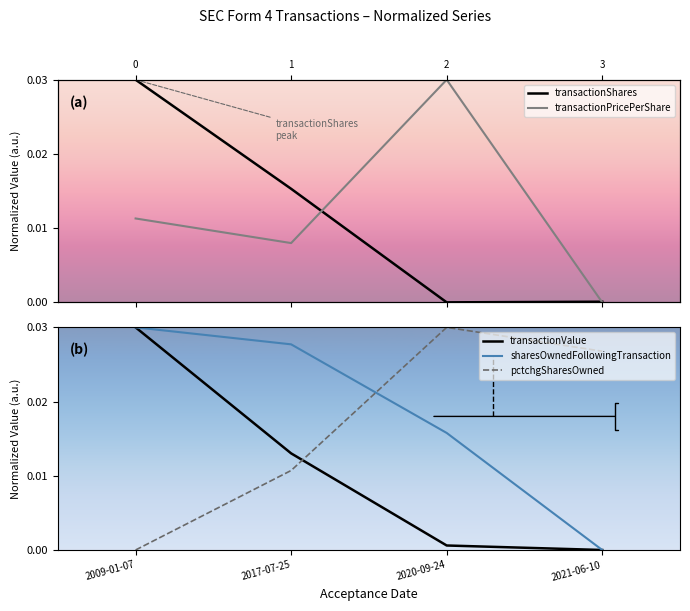

True or false: pctchgSharesOwned and sharesOwnedFollowingTransaction cross at least once.

True